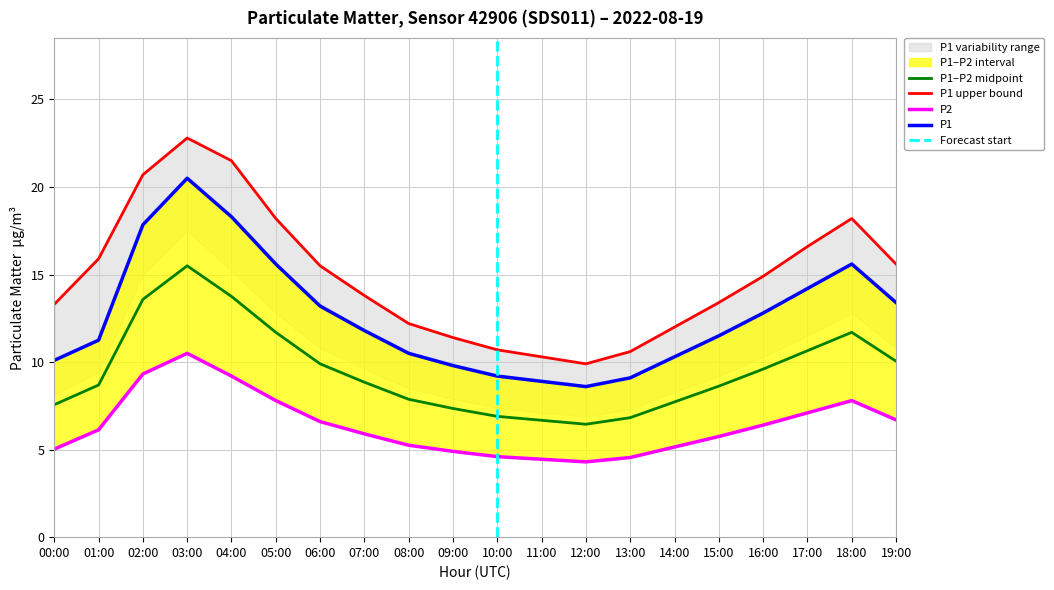

At how many categories does at least one series exceed 19?

3